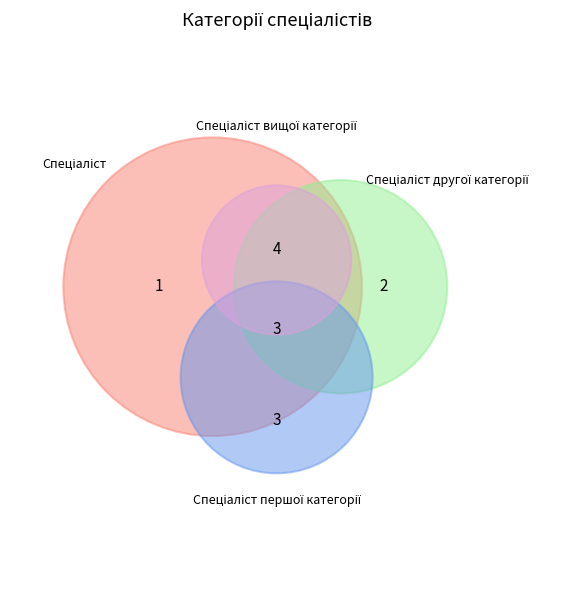

The Спеціаліст першої категорії slice represents 36% of the pie. True or false?

False